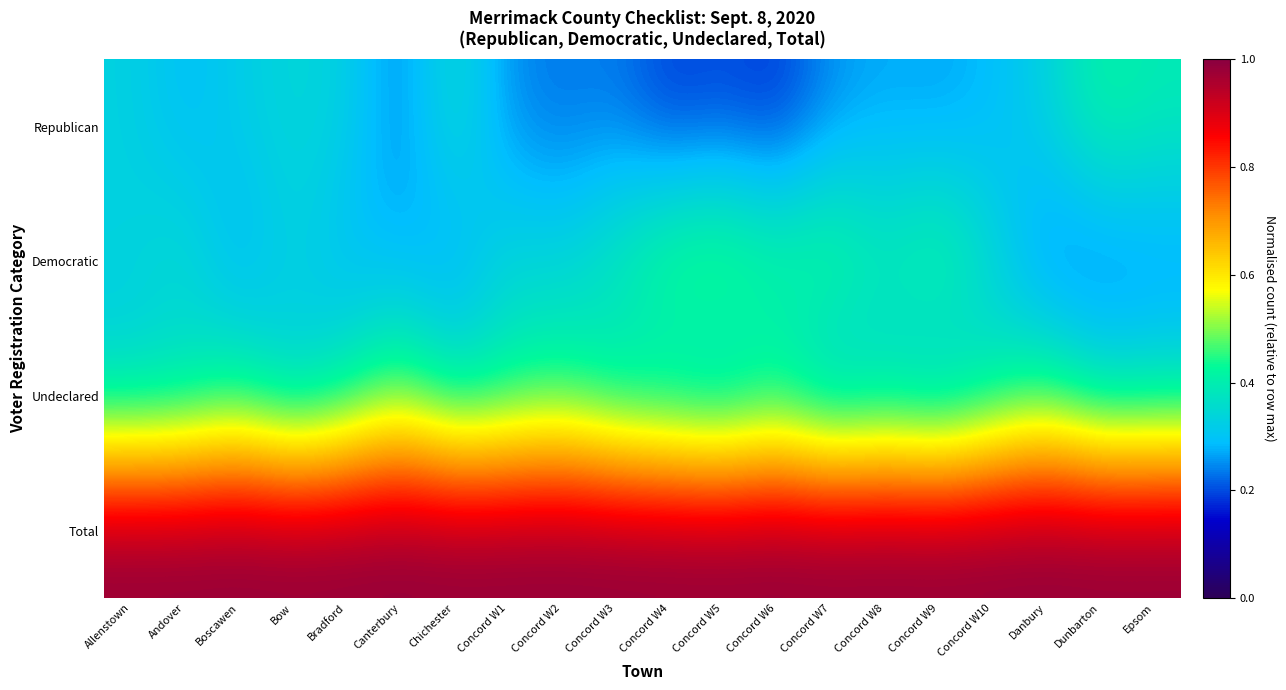

What is the spread (max minus min) of values at Andover?

0.7